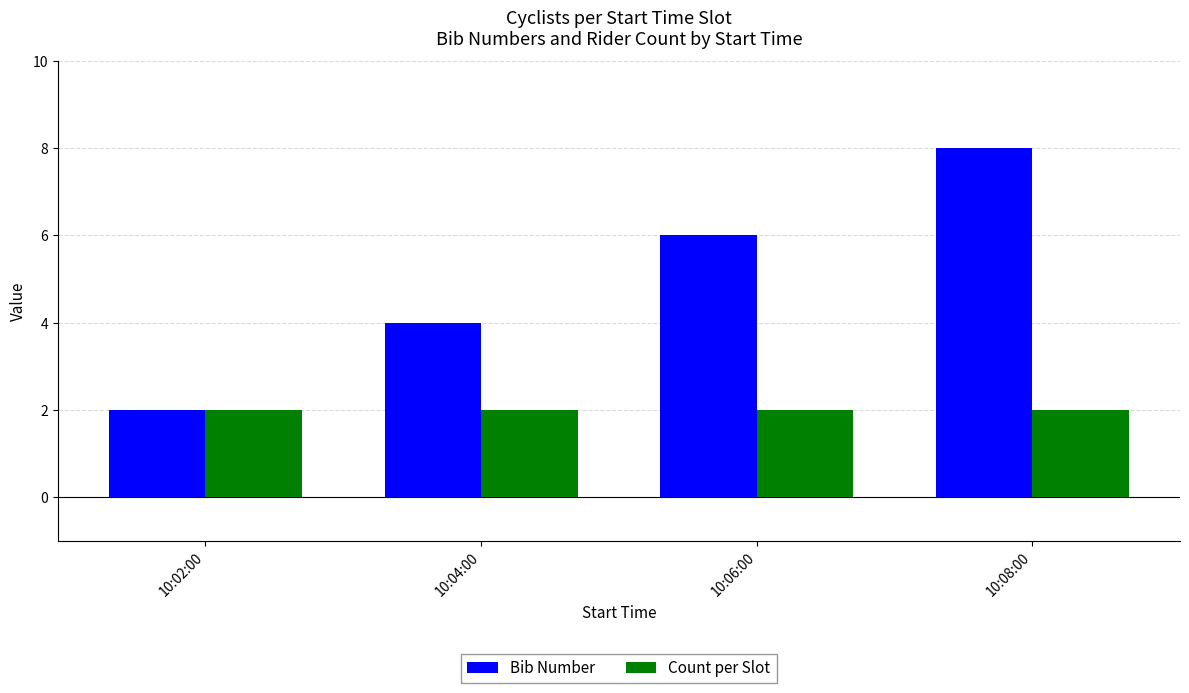

What is the difference between the maximum and second lowest values in the Bib Number series?

4